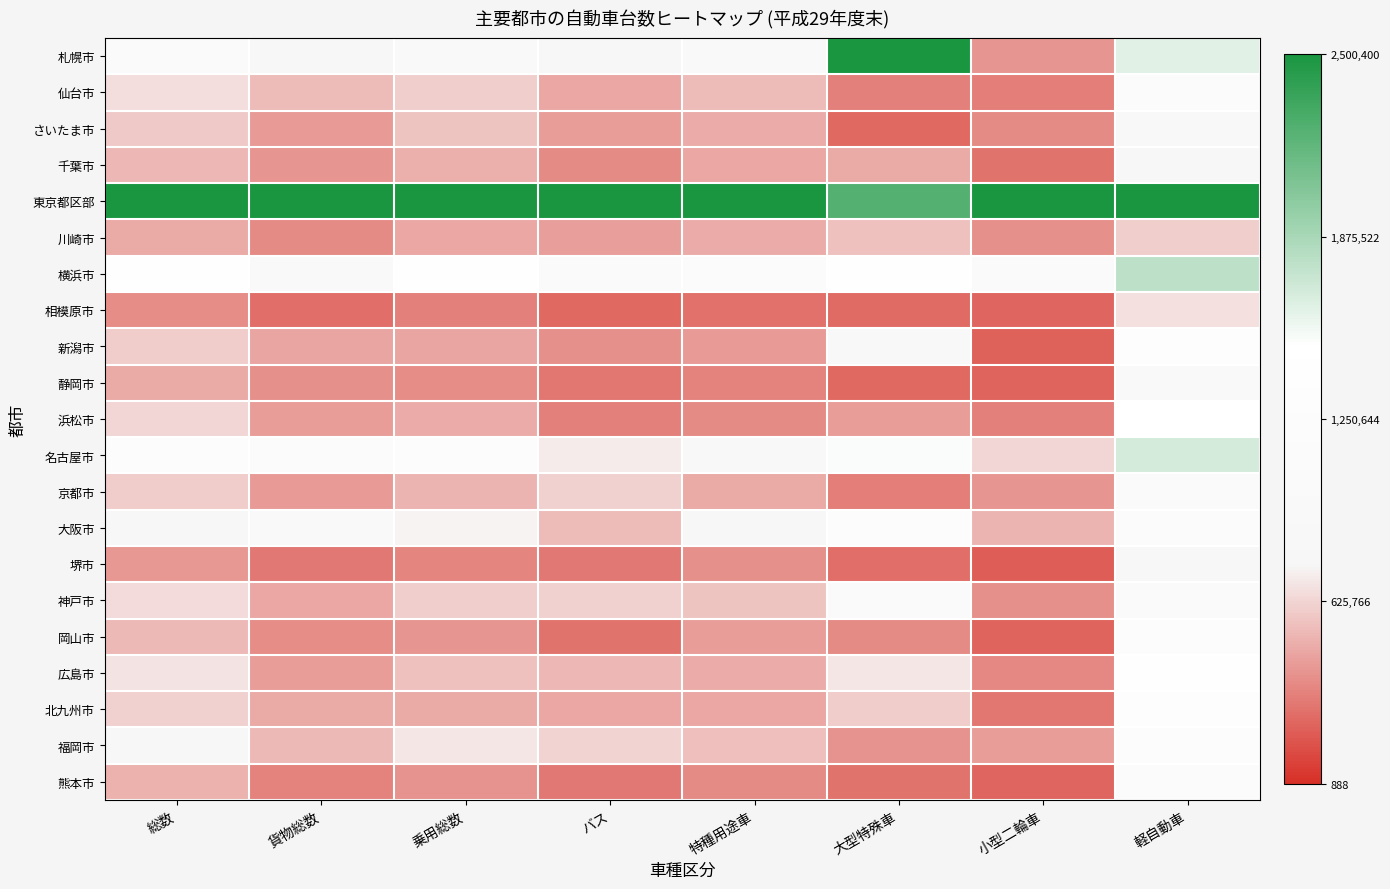

At which category is the sum across all series the highest?

軽自動車